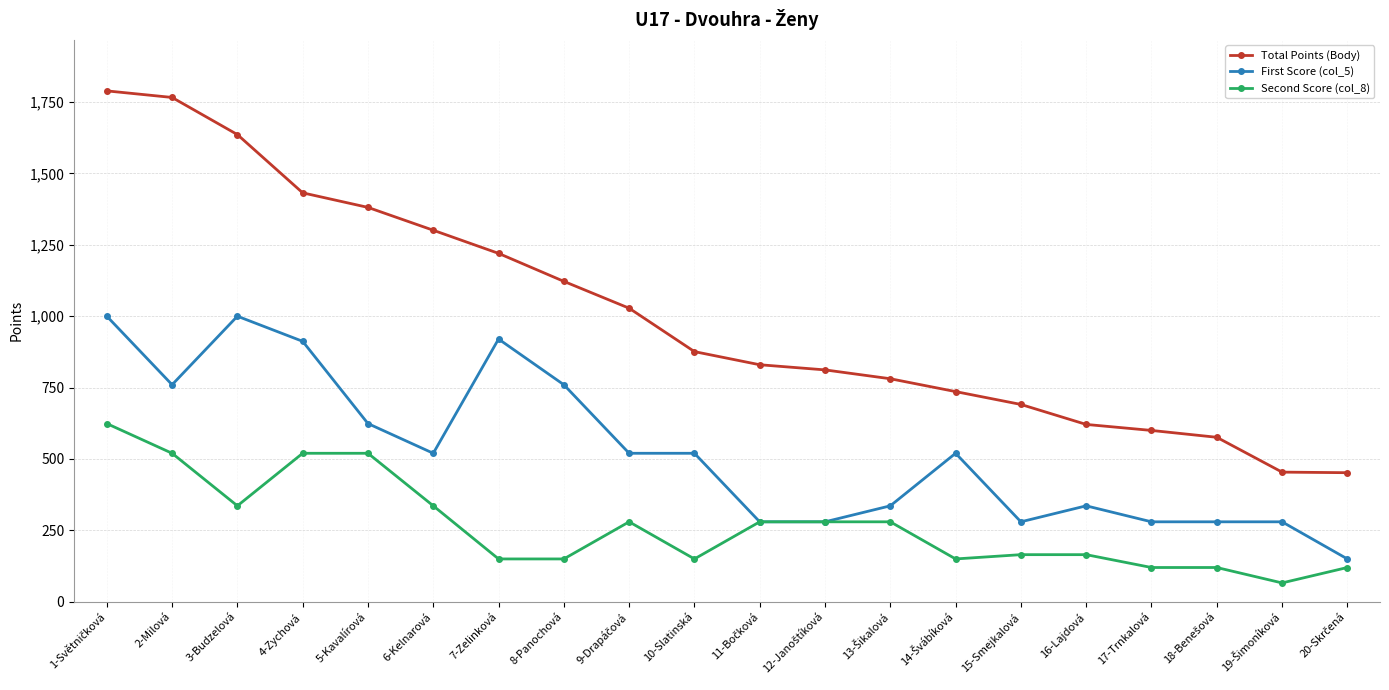

At which category does First Score (col_5) reach its first local valley?

2-Milová